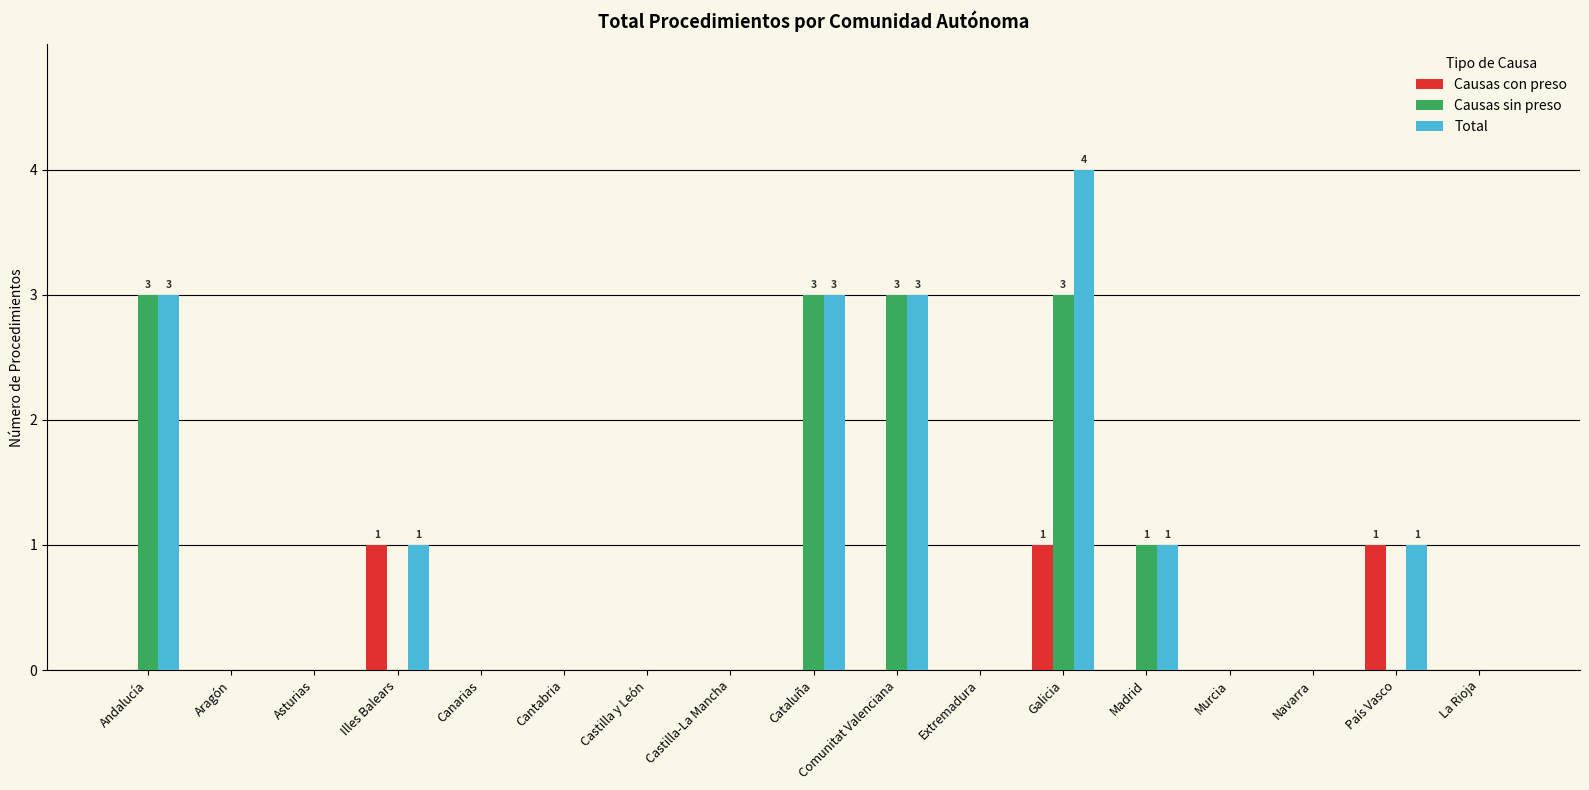

What is the highest value of the Total series?

4